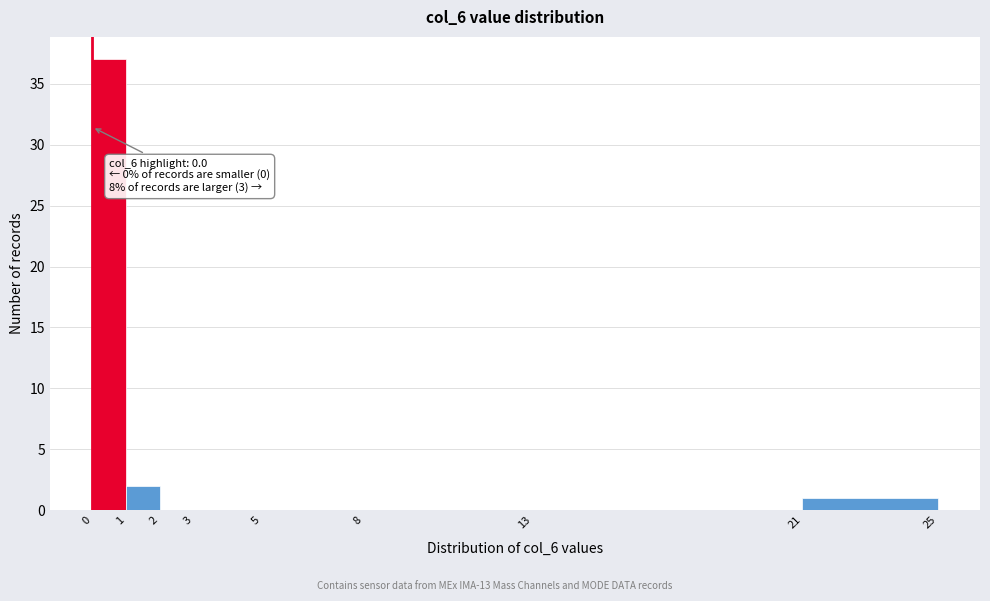

Which range on the x-axis has the tallest bar?

0 to 1